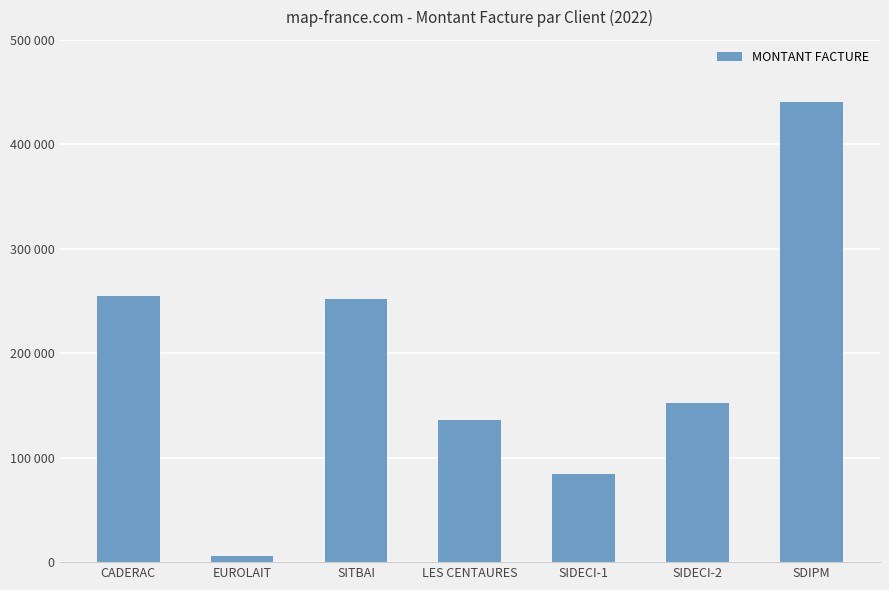

Does the chart contain any negative values?

No